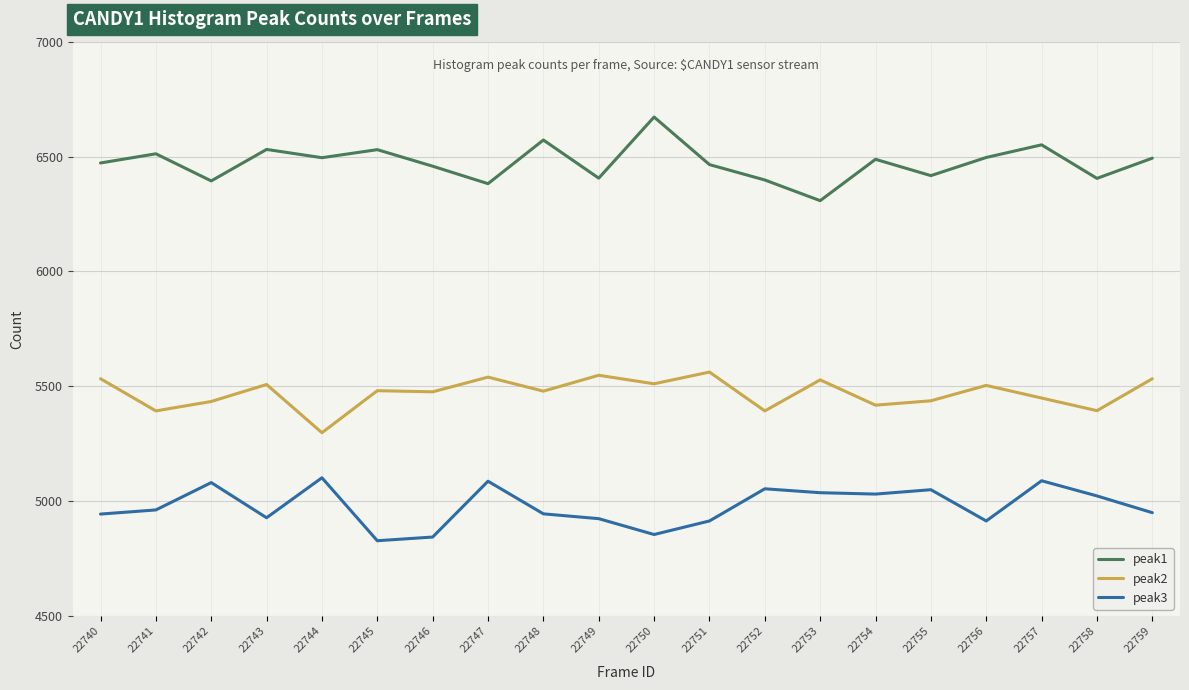

Read the peak1 value at 22759, to the nearest 5.

6495